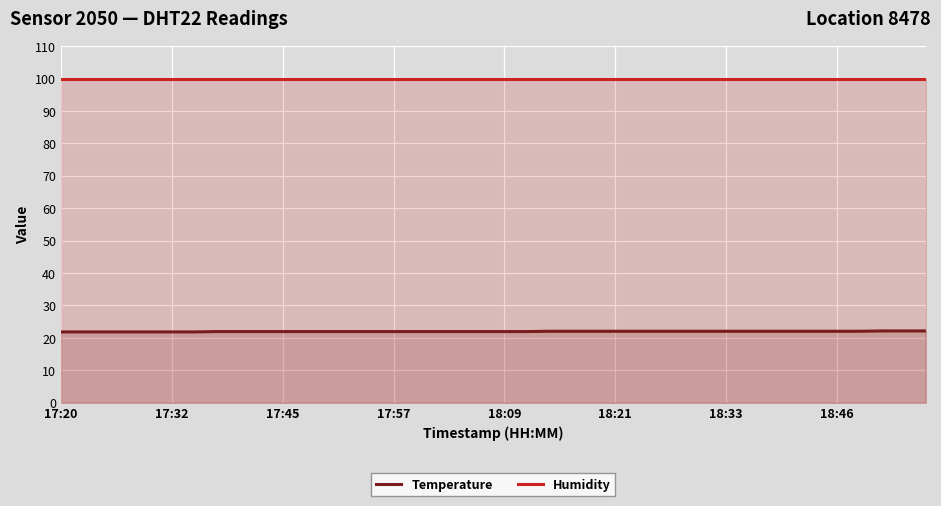

What is the average value of the Temperature series?

21.9